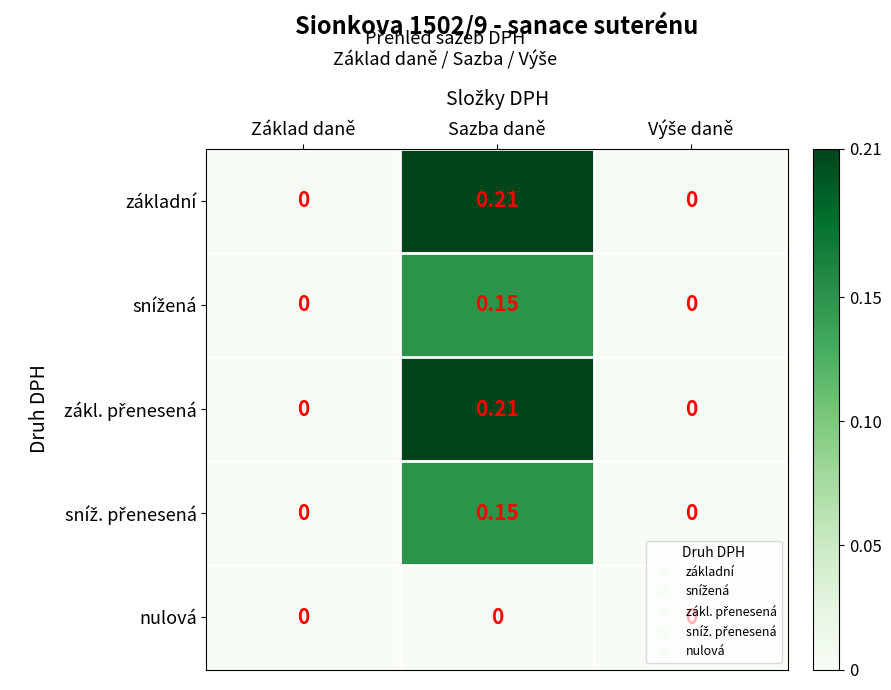

At which category does the chart reach its peak across all series?

Sazba daně